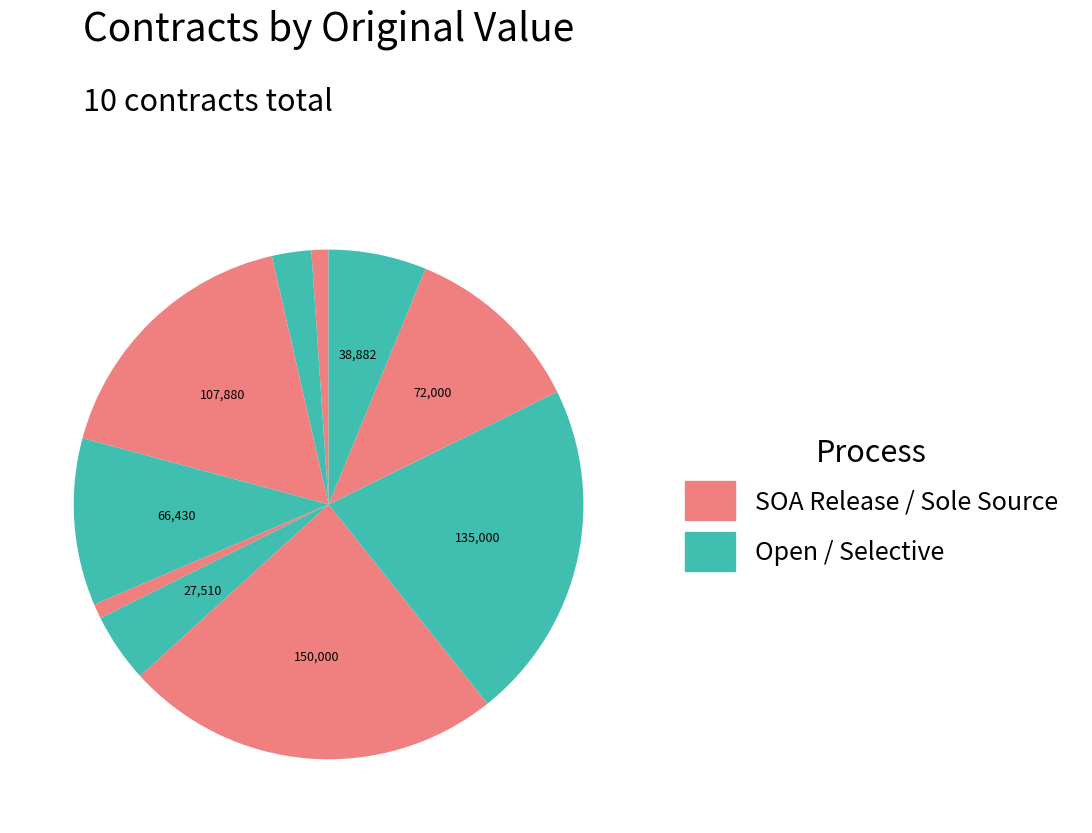

To the nearest percent, what is the difference between the largest and smallest slice percentages?

23%